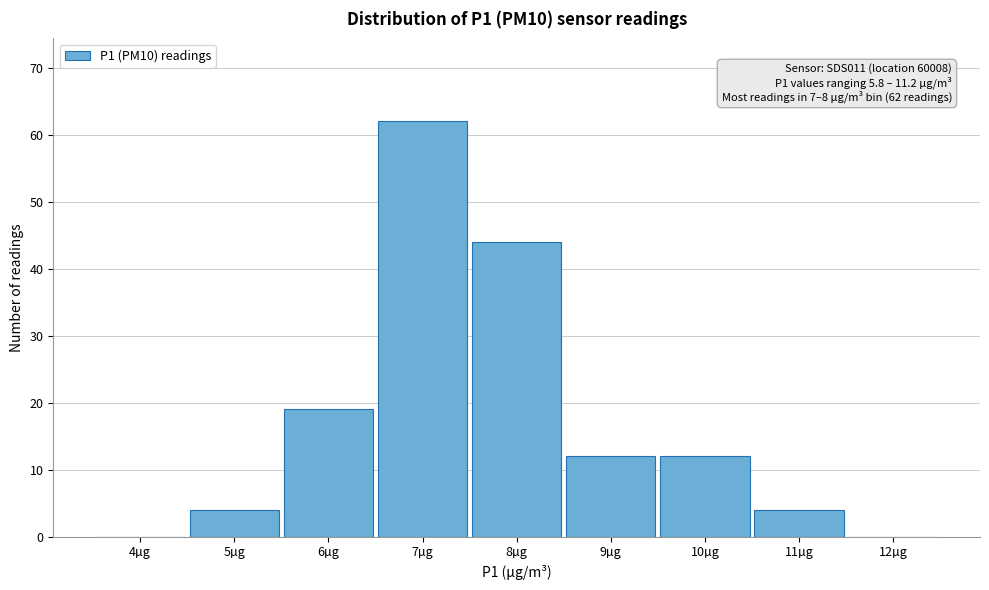

Reading left to right, extract all data points from this chart.

4µg=0	5µg=4	6µg=19	7µg=62	8µg=44	9µg=12	10µg=12	11µg=4	12µg=0